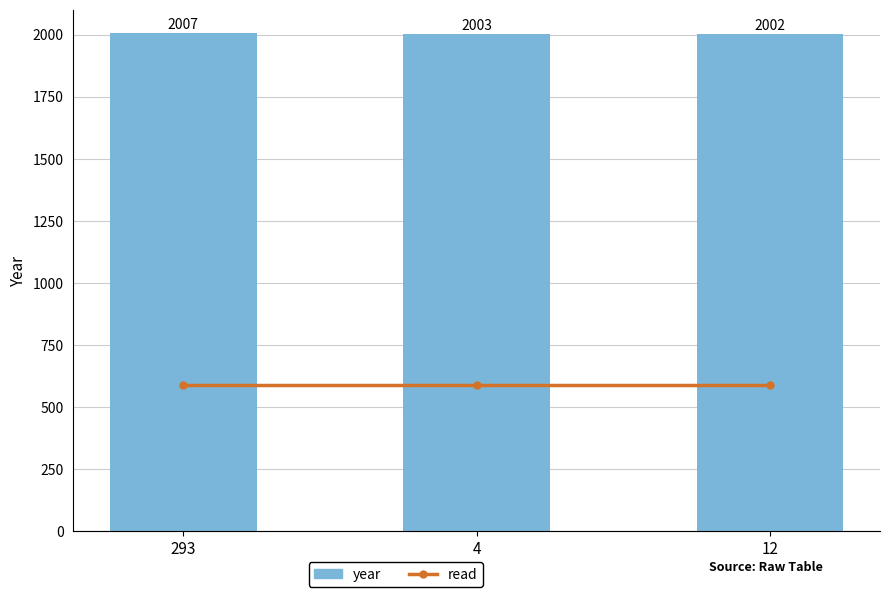

Is it true that read equals 394 at 293?

False